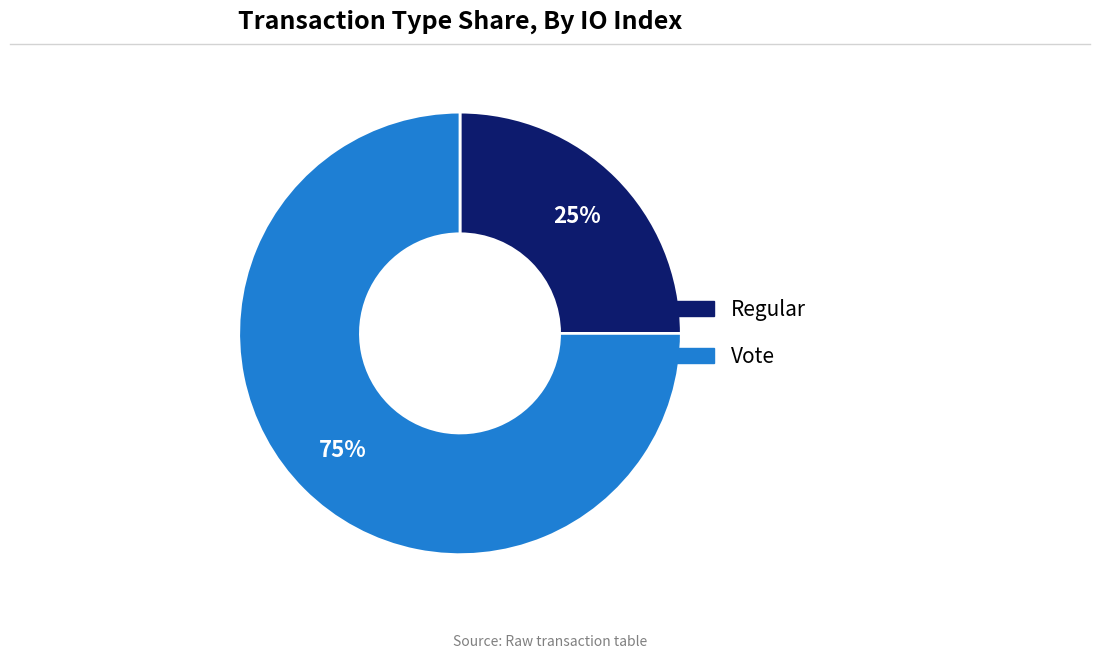

Which slice is the smallest?

Regular